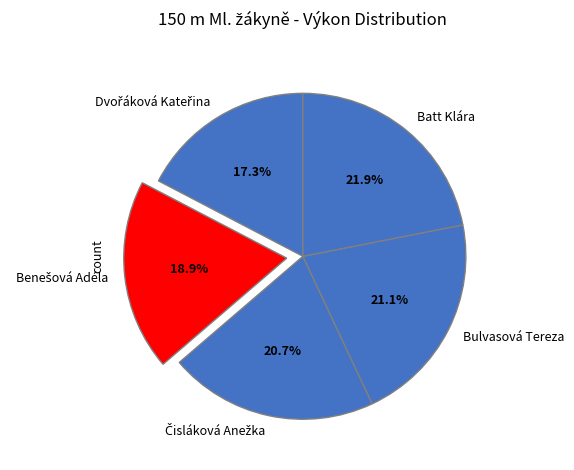

Is there any slice that represents more than half of the pie?

No